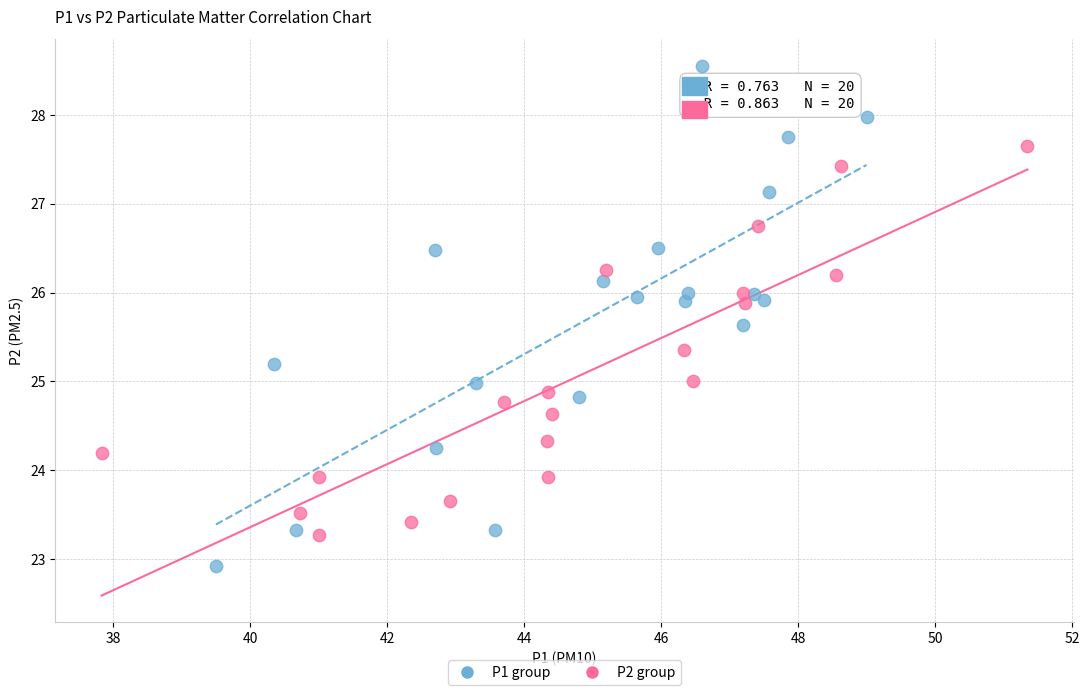

Which series reaches the maximum Y coordinate?

P1 group